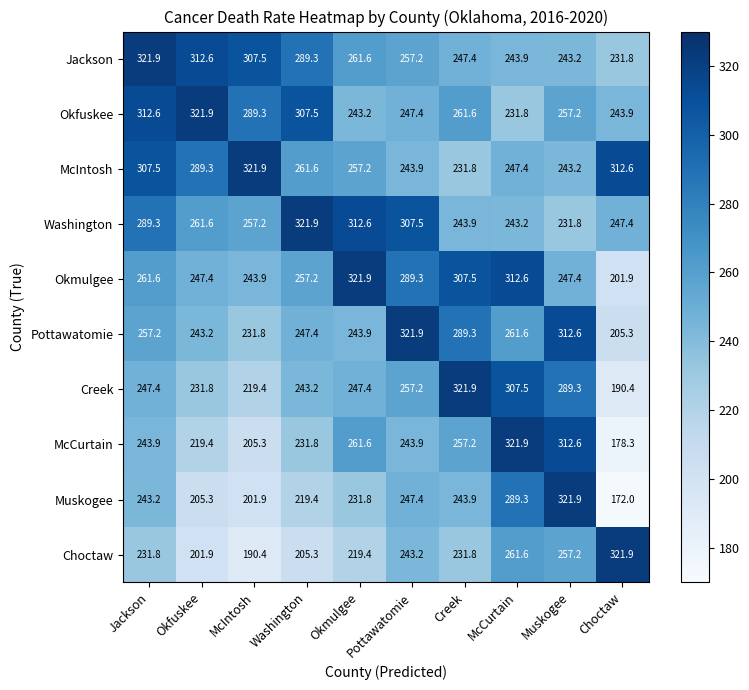

At which category is the sum across all series the highest?

McCurtain